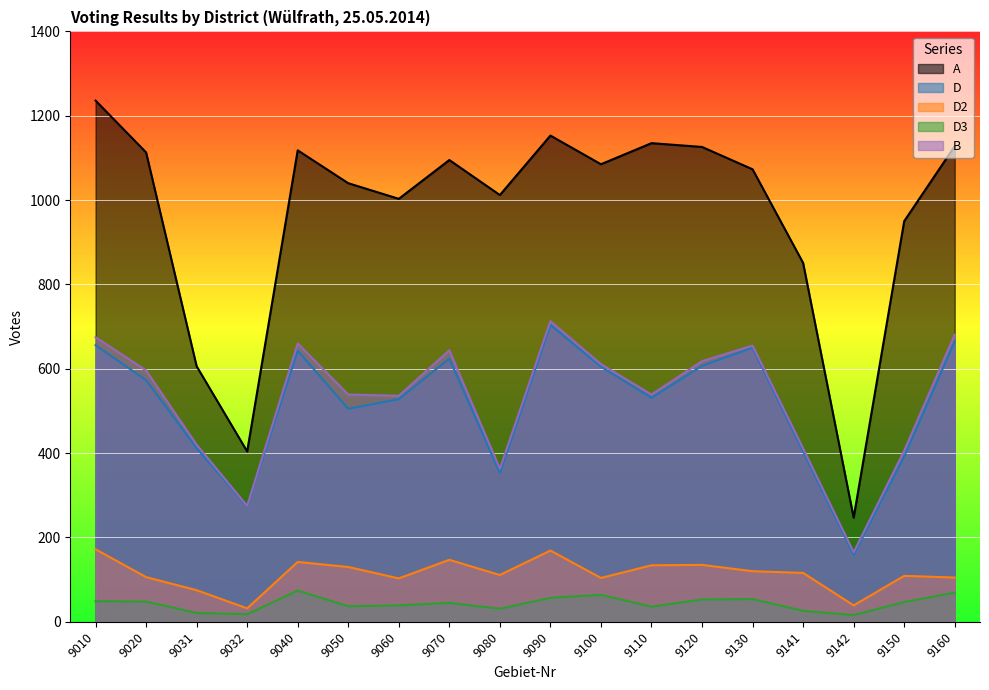

What is the value of the D point at the 1st from the left?

656